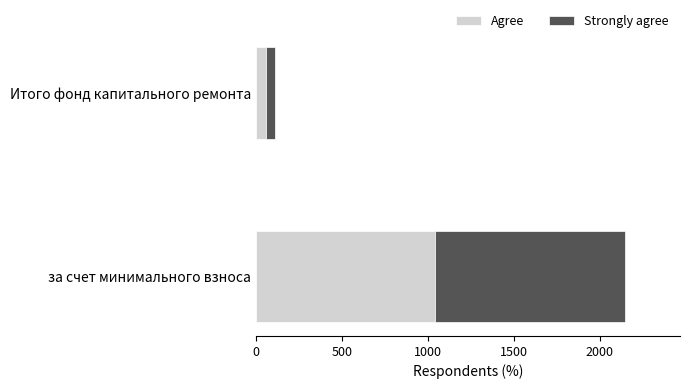

What is the sum of all Agree values?

1101.7